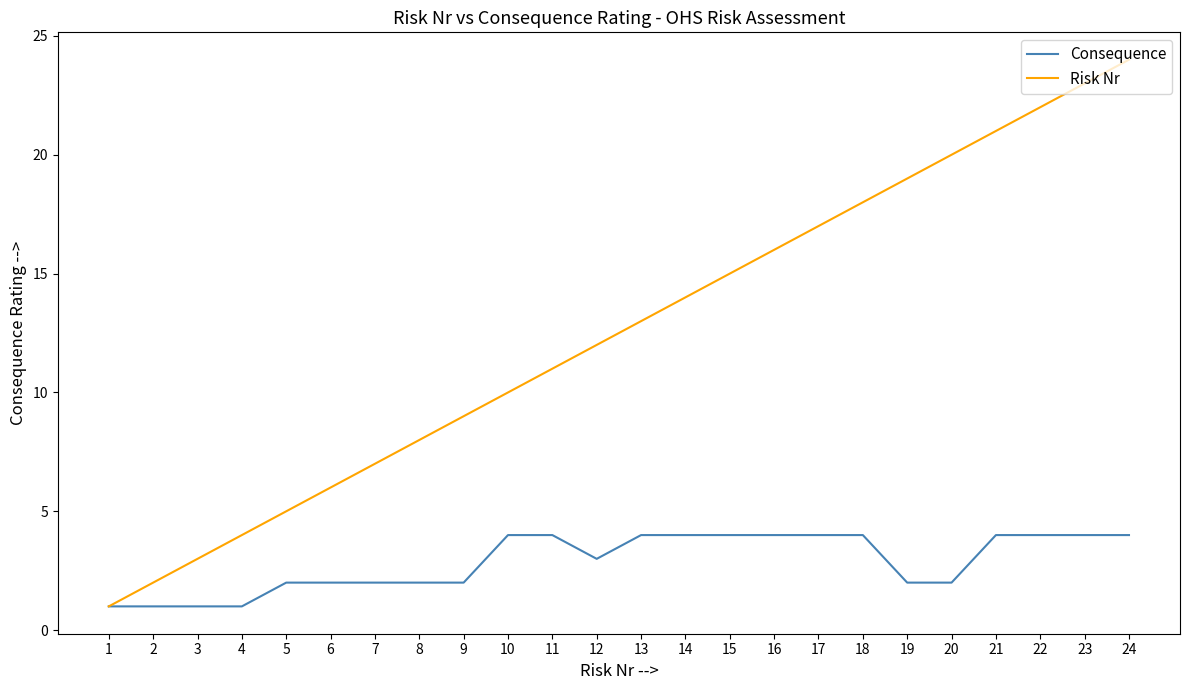

Reading left to right, extract all data points from this chart.

Consequence: 1=1	2=1	3=1	4=1	5=2	6=2	7=2	8=2	9=2	10=4	11=4	12=3	13=4	14=4	15=4	16=4	17=4	18=4	19=2	20=2	21=4	22=4	23=4	24=4
Risk Nr: 1=1	2=2	3=3	4=4	5=5	6=6	7=7	8=8	9=9	10=10	11=11	12=12	13=13	14=14	15=15	16=16	17=17	18=18	19=19	20=20	21=21	22=22	23=23	24=24